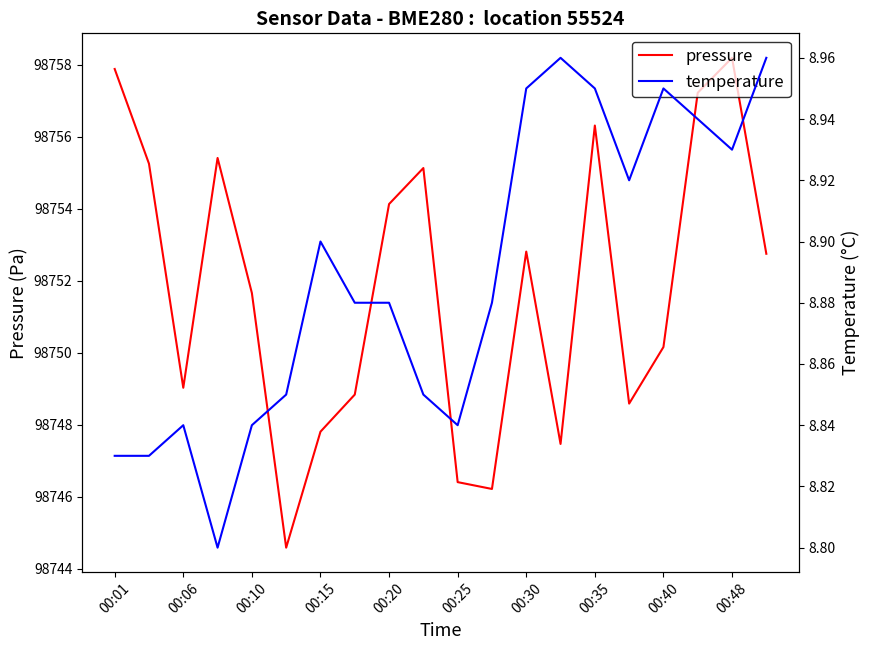

What is the highest value of the pressure series?

98758.2